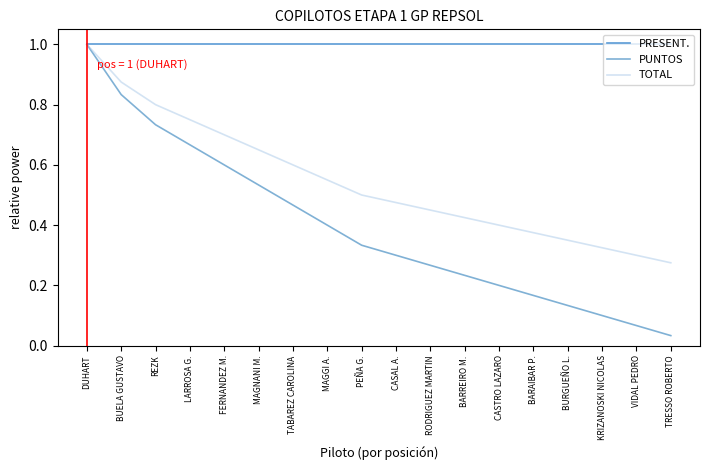

Does the chart display data point markers on the line(s)?

No